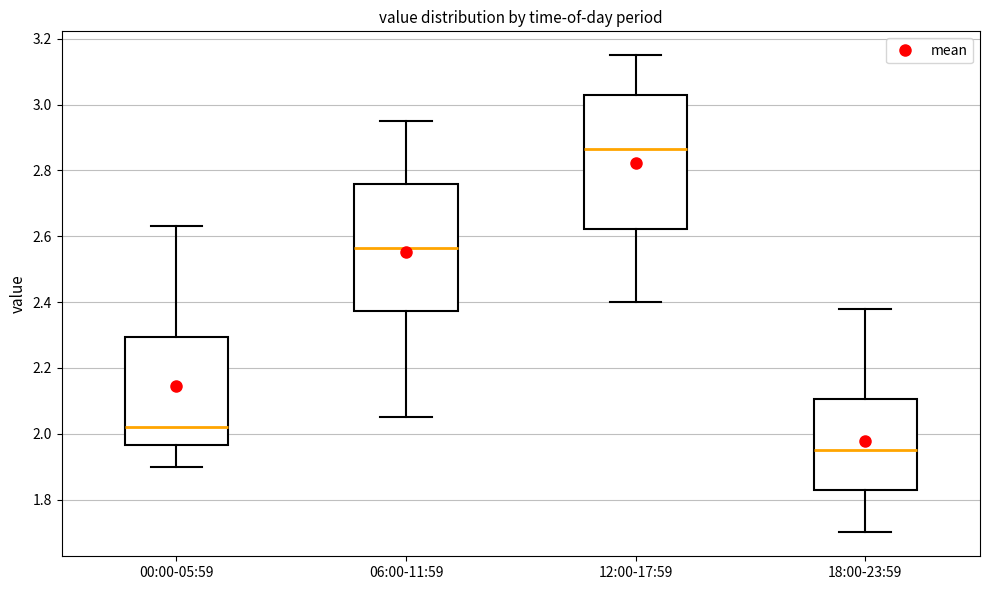

Which box's median line is the lowest?

18:00-23:59